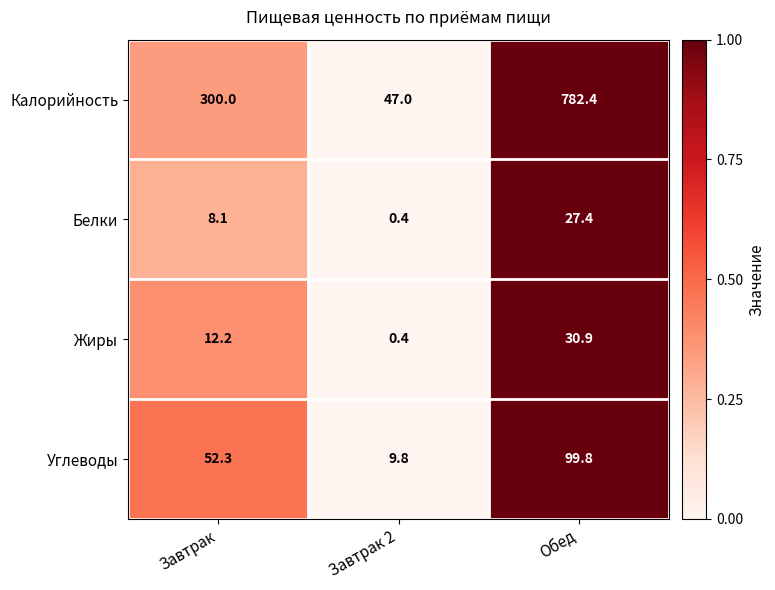

True or false: Калорийность has a value of 1390.5 at Обед.

False